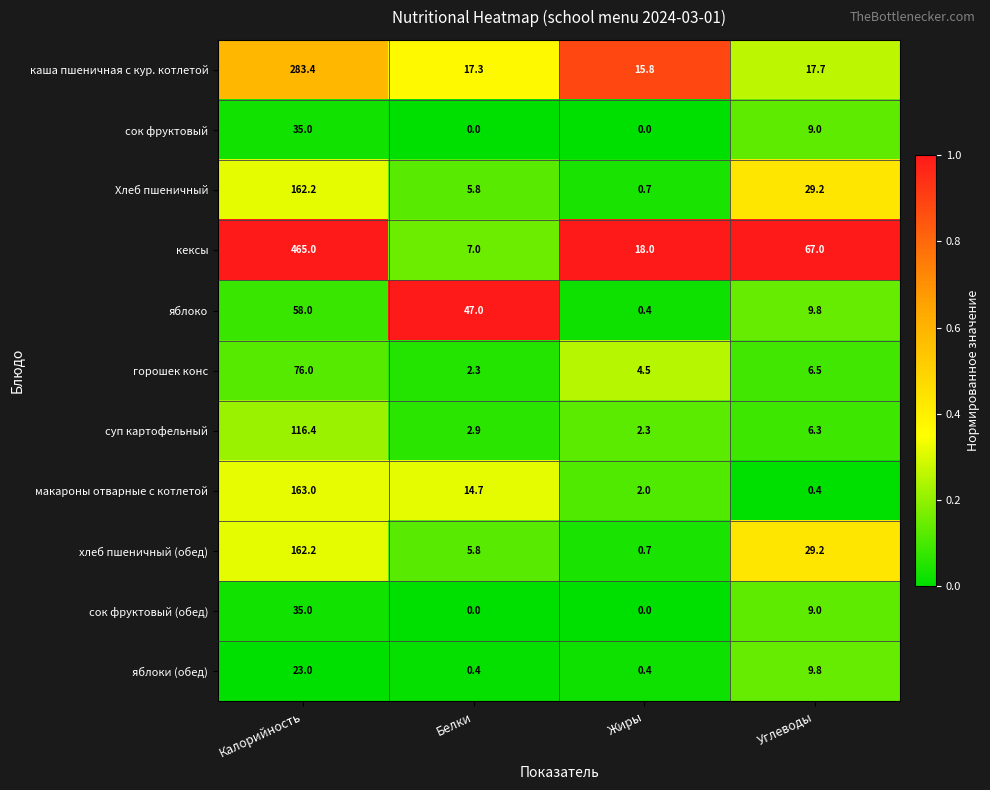

At which category is the sum across all series the highest?

Калорийность